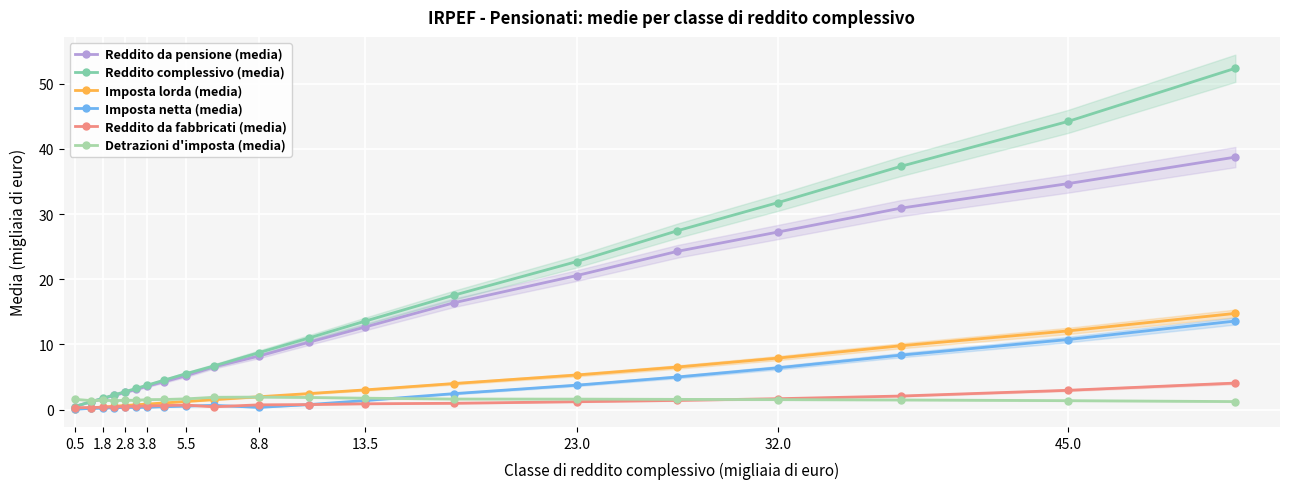

What is the minimum value shown in the chart?

0.1